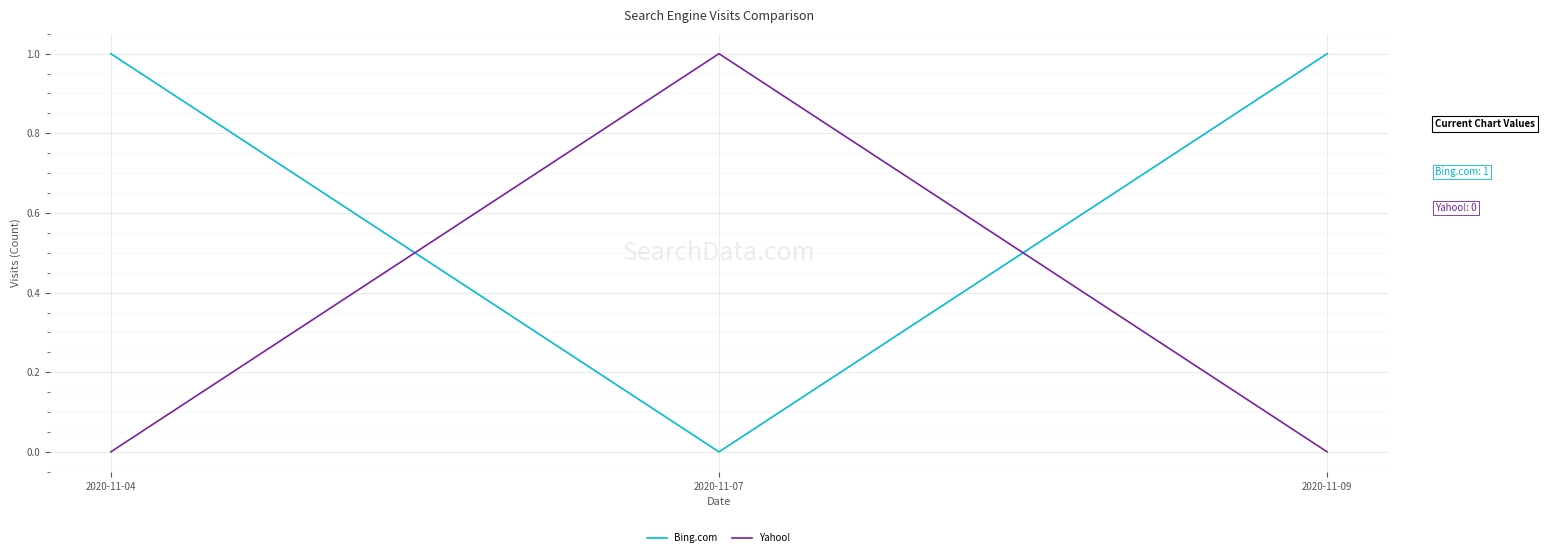

Count the number of data series in this chart.

2